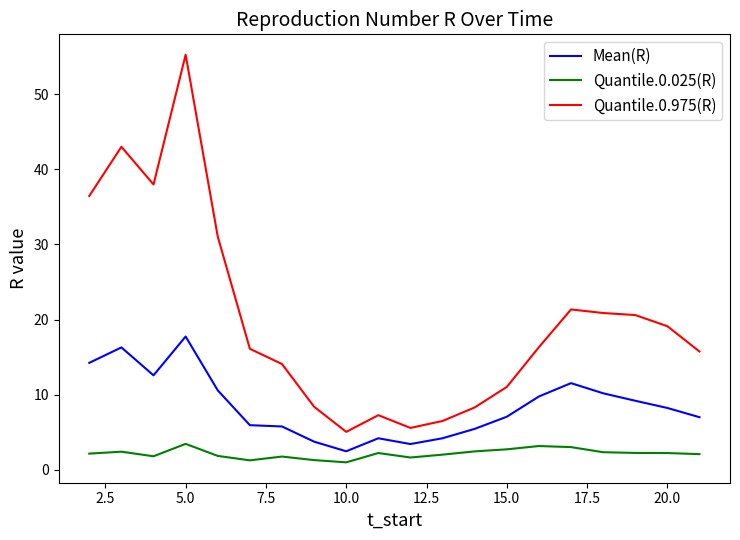

Which series has the largest range (max minus min)?

Quantile.0.975(R)